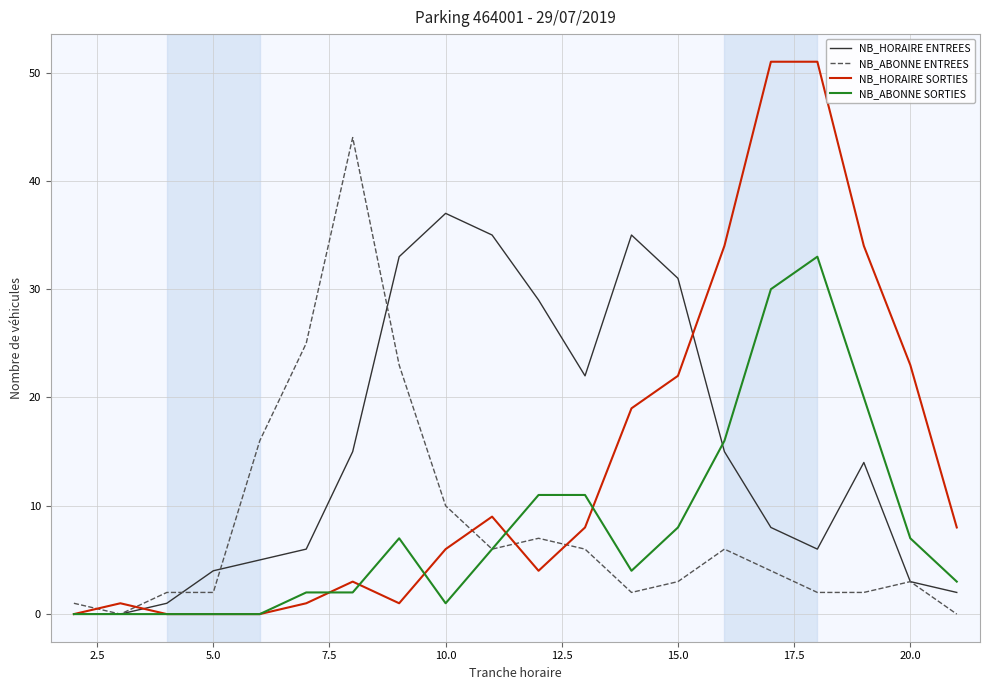

What are all the series names shown in the legend?

NB_HORAIRE ENTREES, NB_ABONNE ENTREES, NB_HORAIRE SORTIES, NB_ABONNE SORTIES